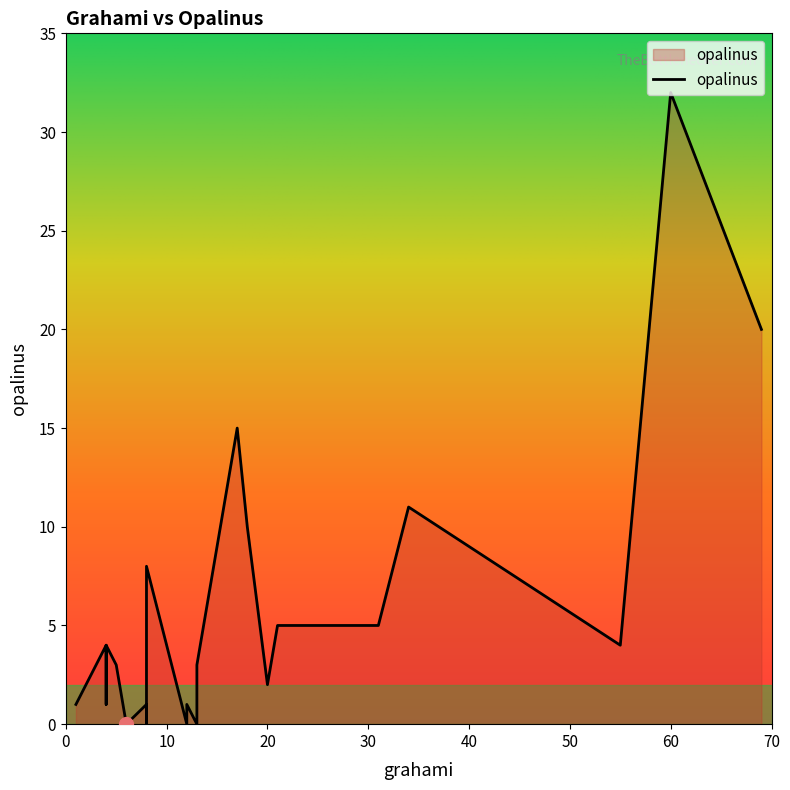

Count the number of values greater than 3.

11